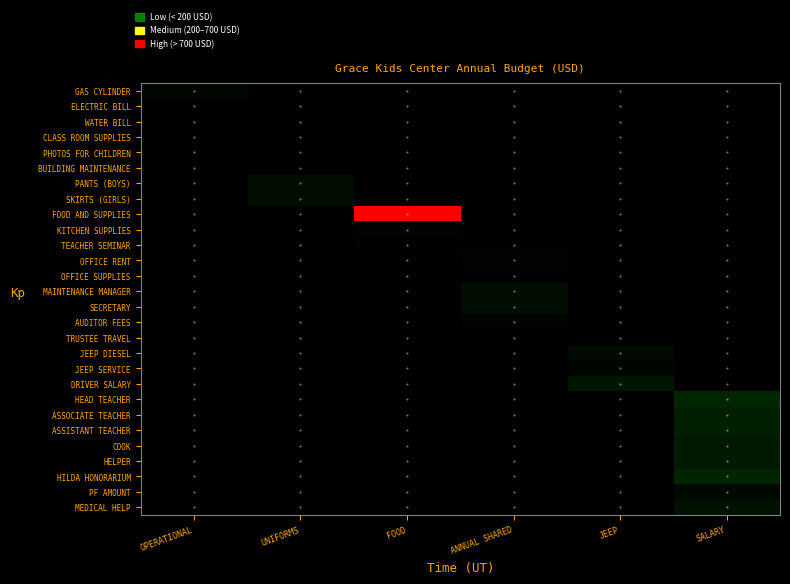

At how many categories does at least one series exceed 2610?

1